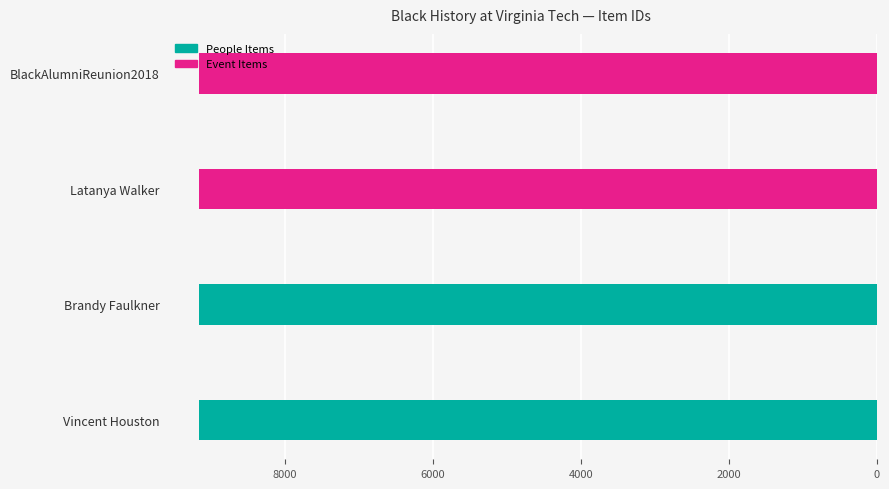

The chart shows a value of 9163 at Brandy Faulkner. True or false?

True